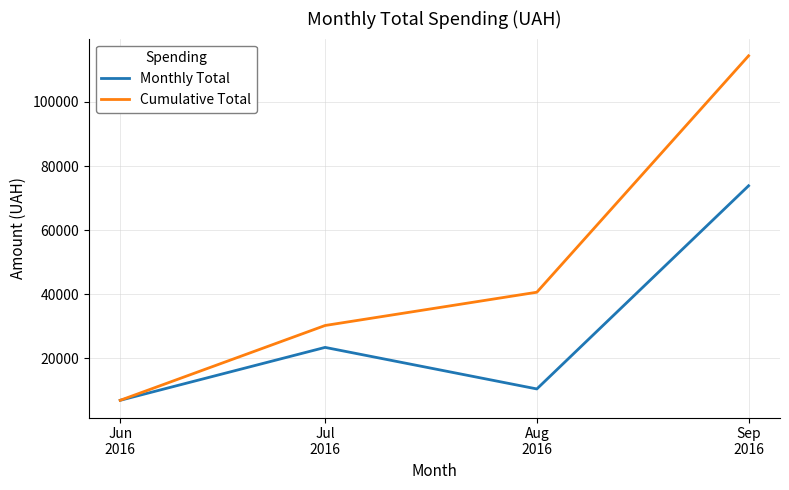

Reading left to right, what are all the values shown in this chart?

Monthly Total: Jun
2016=6841.0	Jul
2016=23360.9	Aug
2016=10388.3	Sep
2016=73833.1
Cumulative Total: Jun
2016=6841.0	Jul
2016=30201.9	Aug
2016=40590.2	Sep
2016=114423.3